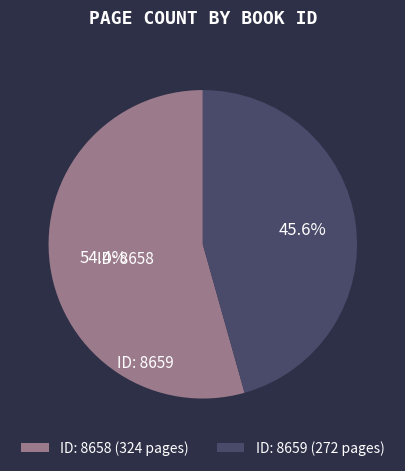

What portion of the pie excludes ID: 8659 (272 pages)?

54.4%